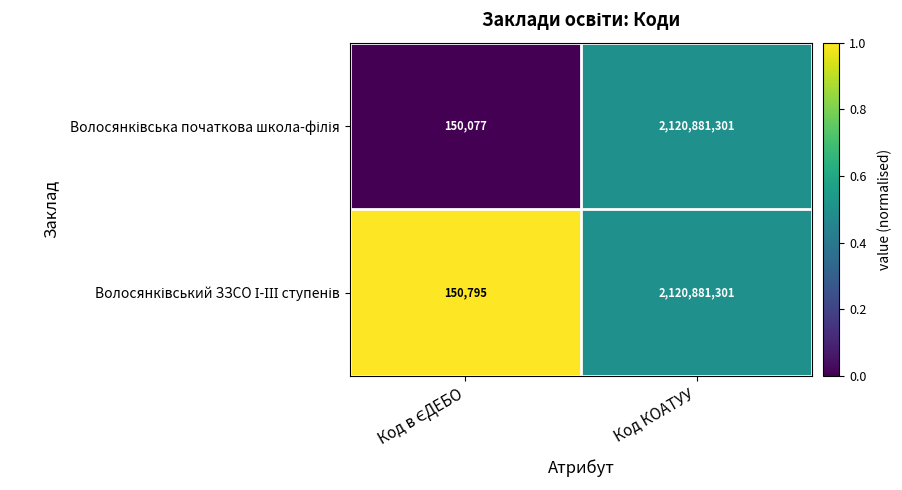

At which category is the sum across all series the highest?

Код КОАТУУ